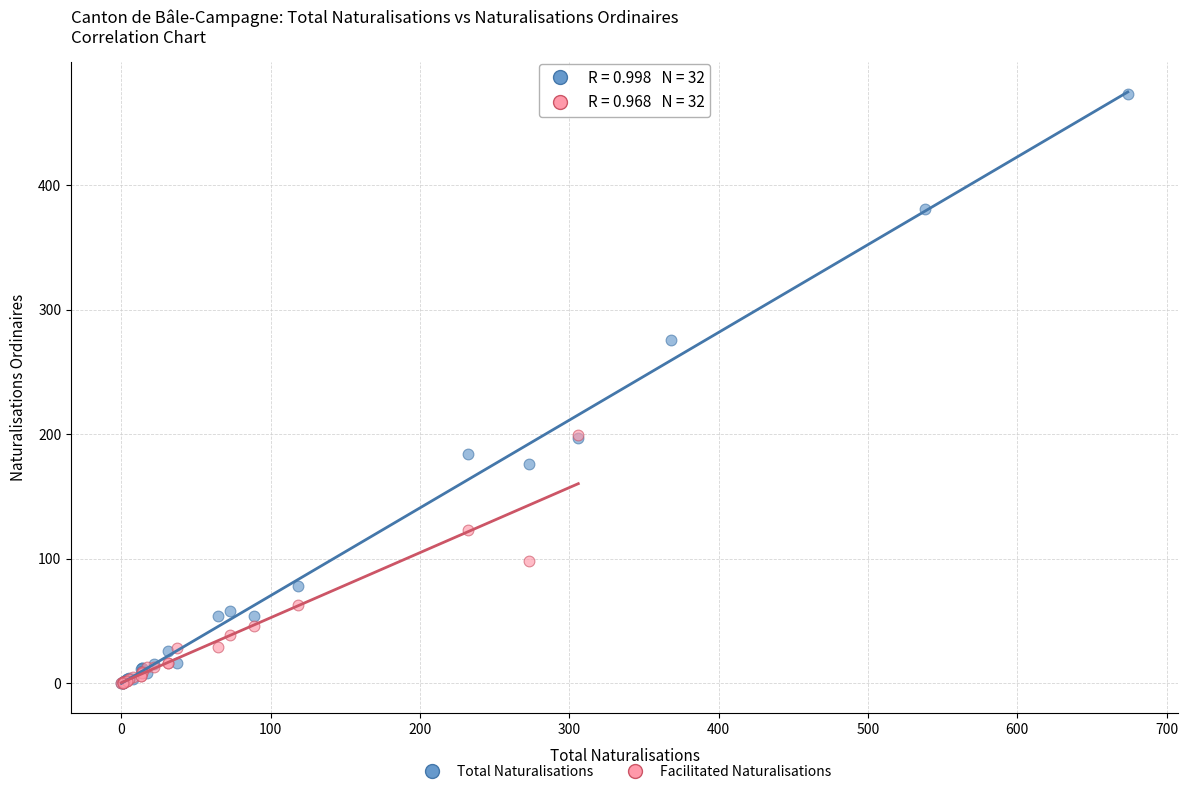

Which series reaches the maximum Y coordinate?

Total Naturalisations